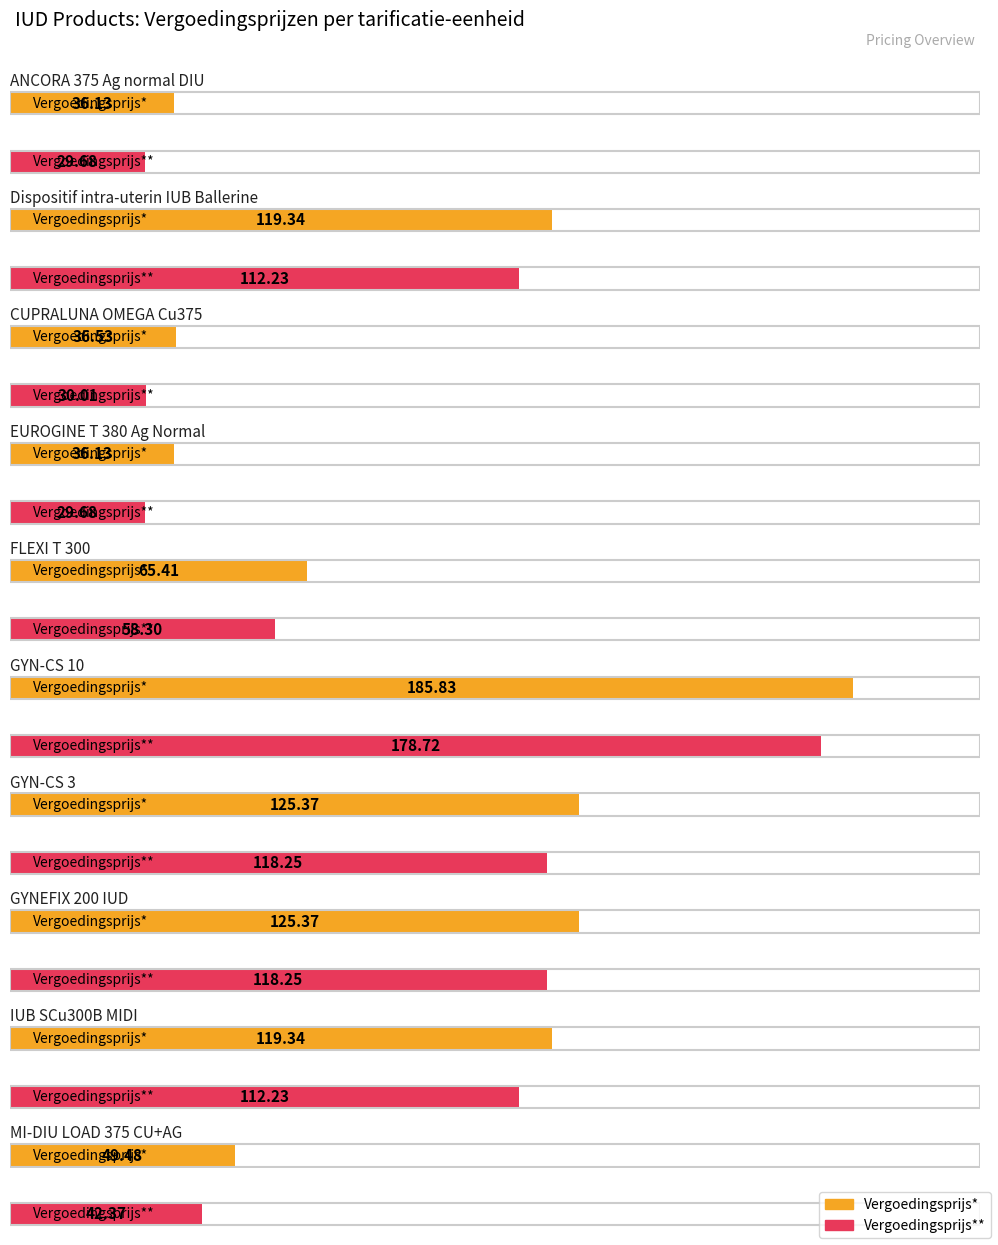

Between GYN-CS 10 and FLEXI T 300, which is larger?

GYN-CS 10